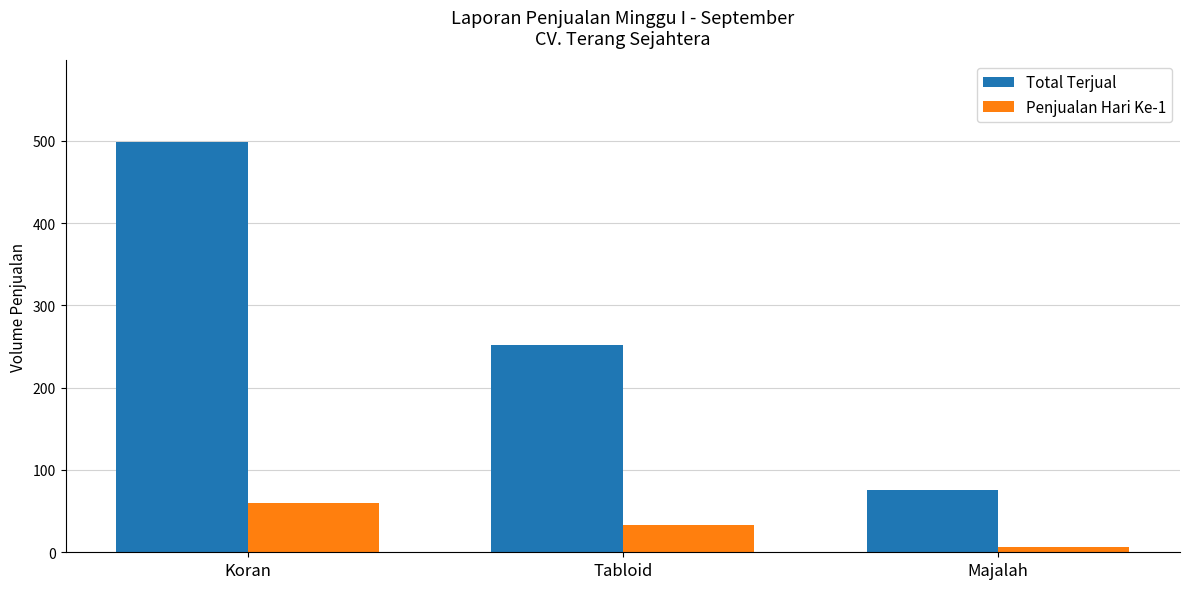

Count the Penjualan Hari Ke-1 values in the range 6 to 60.

3